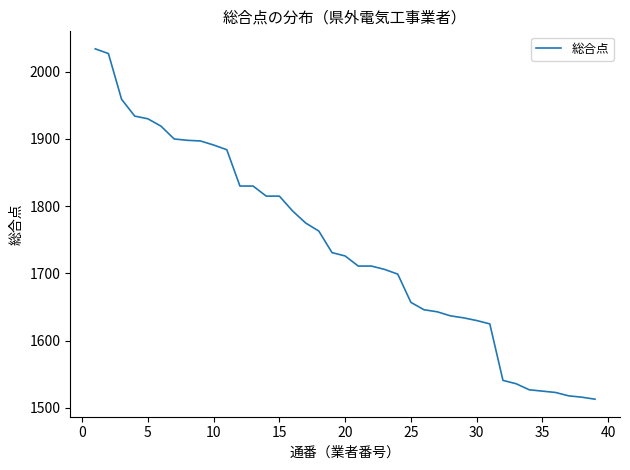

What is the difference between the maximum and minimum values?

521